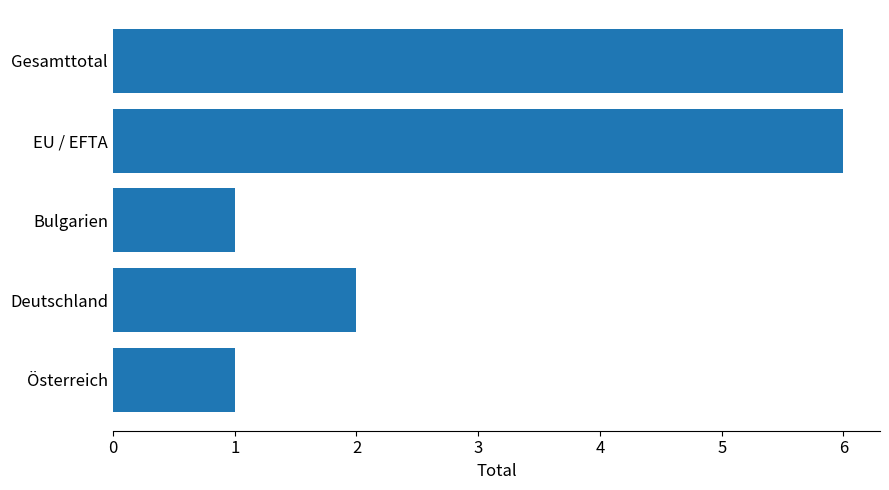

What is the label of the 1st bar from the bottom?

Österreich